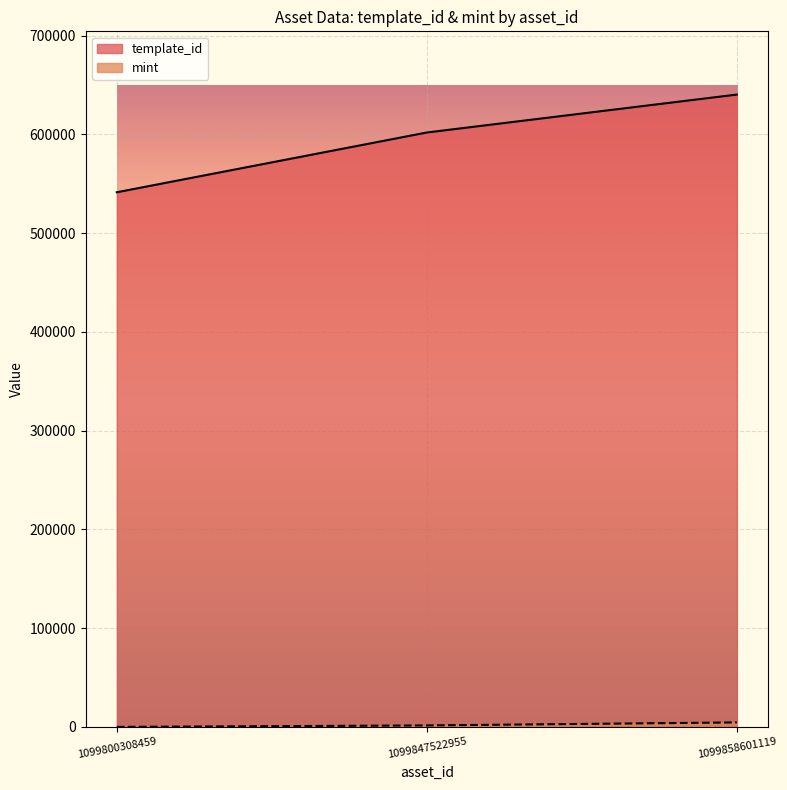

At which label does mint first exceed 1504?

1099858601119